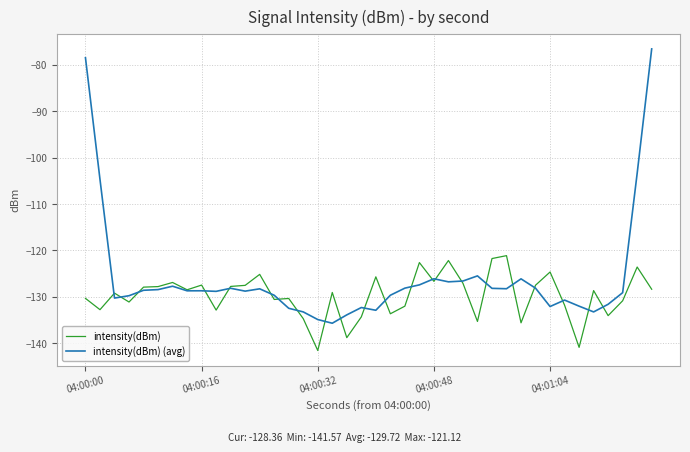

Which series has the largest range (max minus min)?

intensity(dBm) (avg)